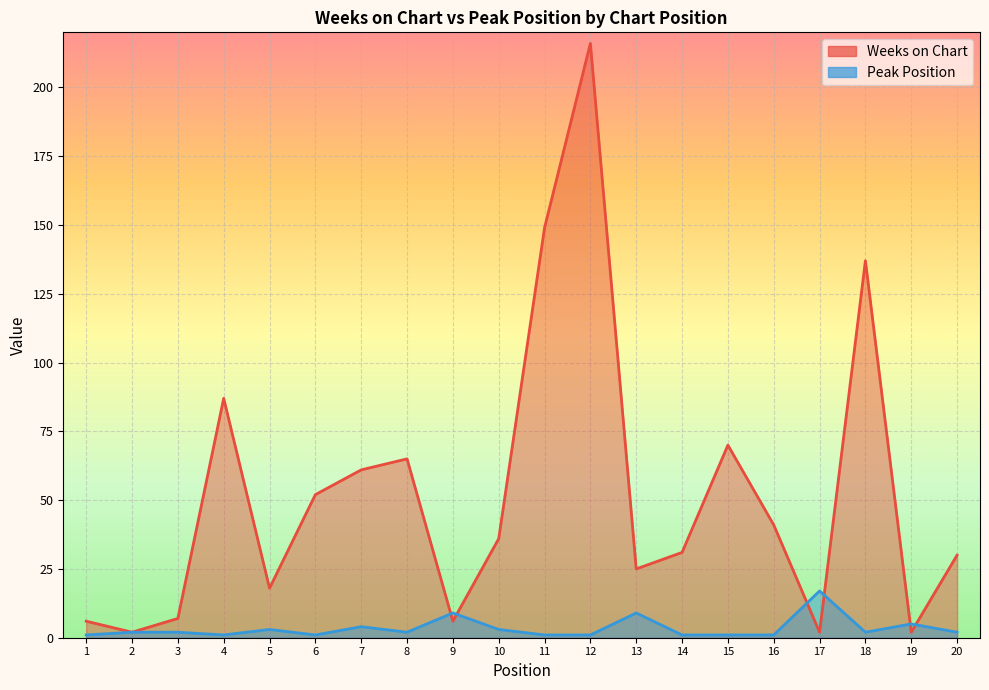

The value of Weeks on Chart at 11 is 149. True or false?

True